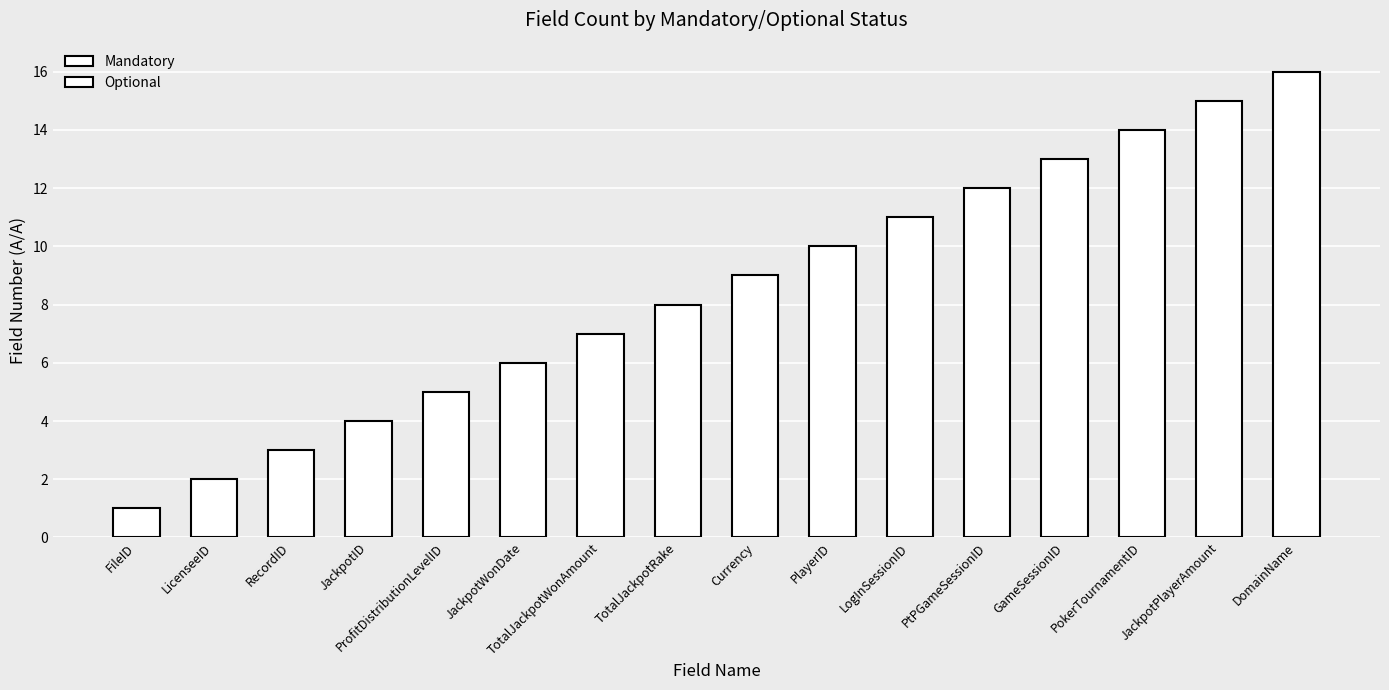

What is the sum of all values?

136